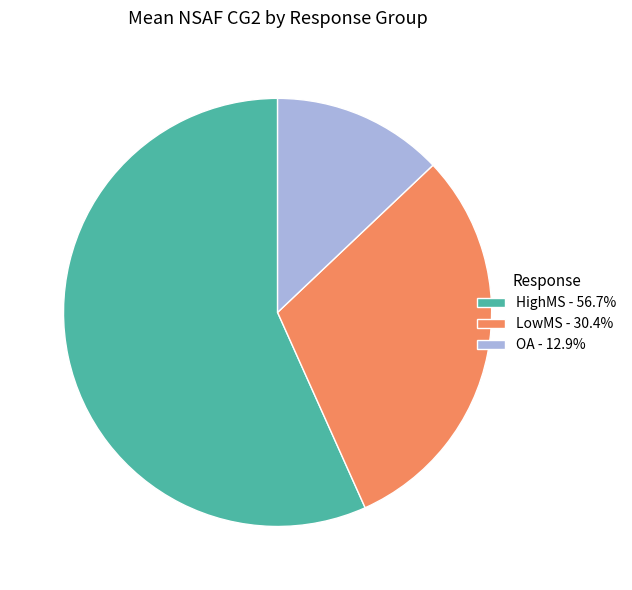

Combined, do LowMS - 30.4% and HighMS - 56.7% account for over 50%?

Yes